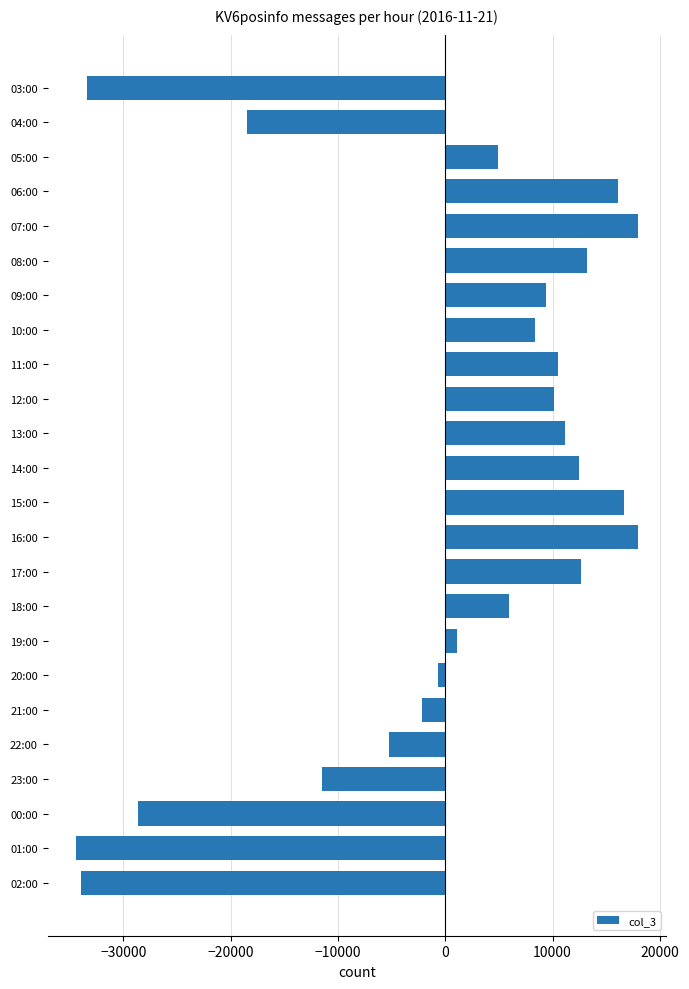

Is it true that the value at 21:00 is -2192.6?

True